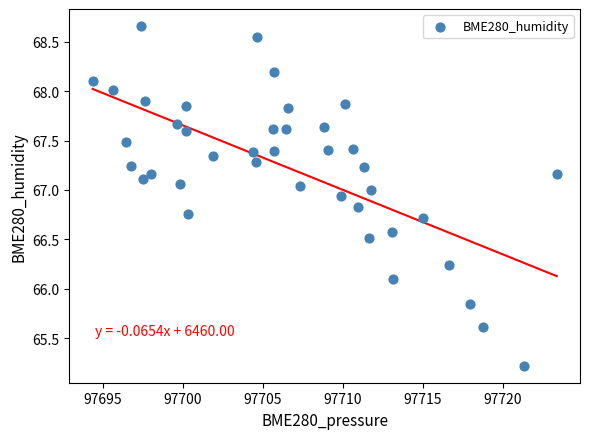

What is the range of X values (max minus min)?

29.0